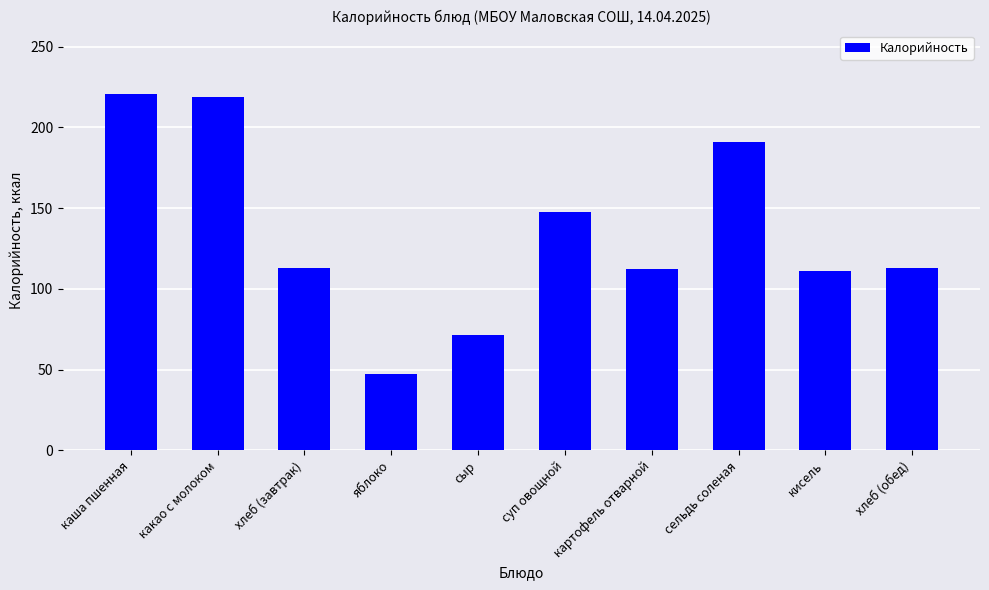

Which label corresponds to the smallest value in the chart?

яблоко